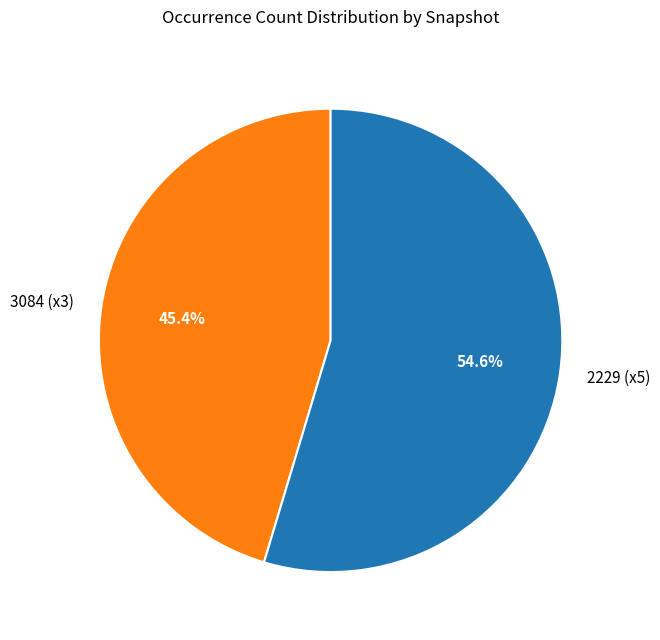

Count the number of slices in the pie.

2